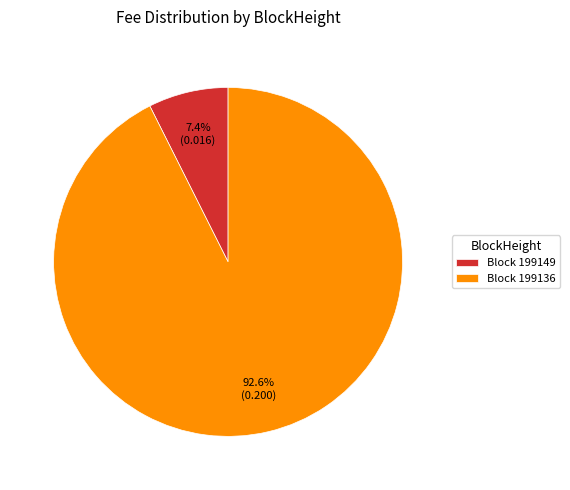

What percentage is NOT represented by Block 199149?

92.6%